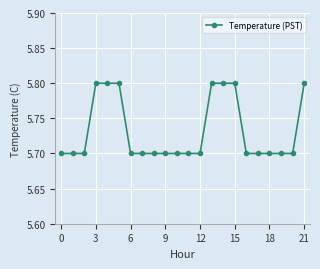

Reading left to right, transcribe all the data shown in this chart.

5.7	5.7	5.7	5.8	5.8	5.8	5.7	5.7	5.7	5.7	5.7	5.7	5.7	5.8	5.8	5.8	5.7	5.7	5.7	5.7	5.7	5.8